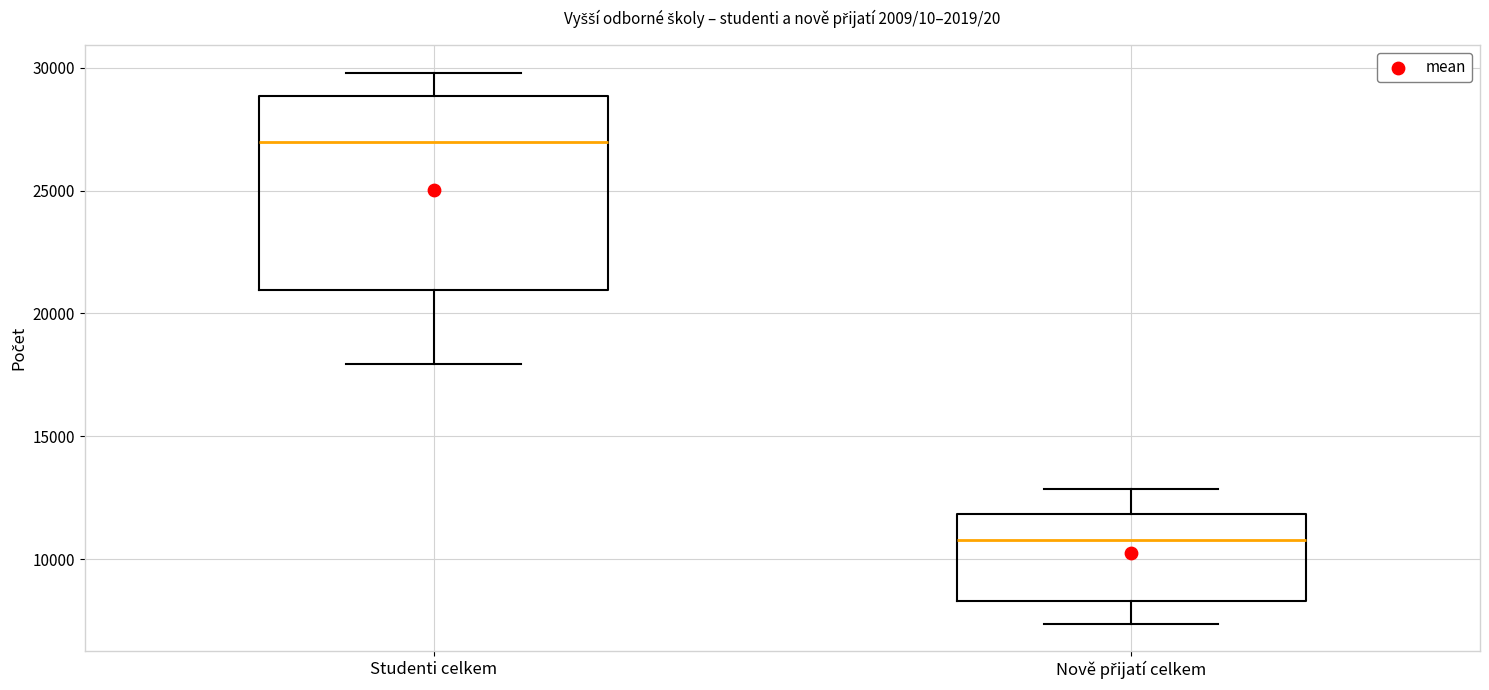

Reading left to right, transcribe this box plot: for each box, give where its median line is, the range the box spans, and where its two whiskers end, as read against the y-axis. The values are not printed on the chart, so give them approximately, as read against the axis.

Studenti celkem: median 27000, box 21000 to 29000, whiskers 18000 to 30000
Nově přijatí celkem: median 11000, box 8500 to 12000, whiskers 7500 to 13000